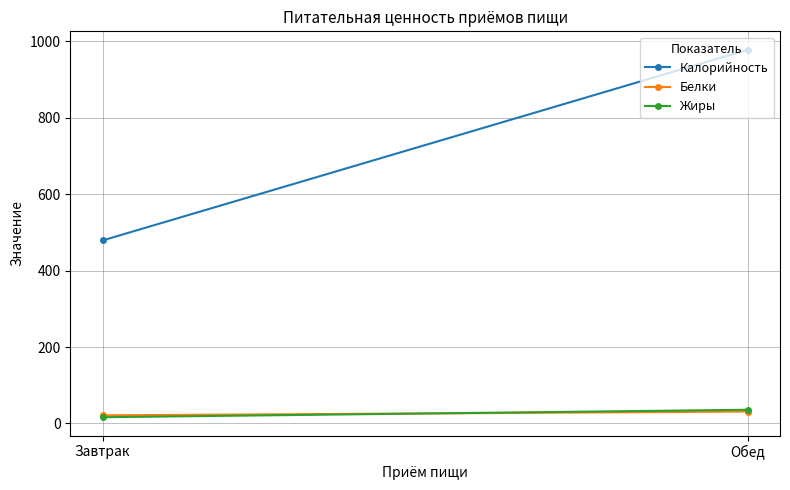

Reading left to right, what are all the values shown in this chart?

Калорийность: 479.0	978.3
Белки: 21.2	31.0
Жиры: 16.2	35.8